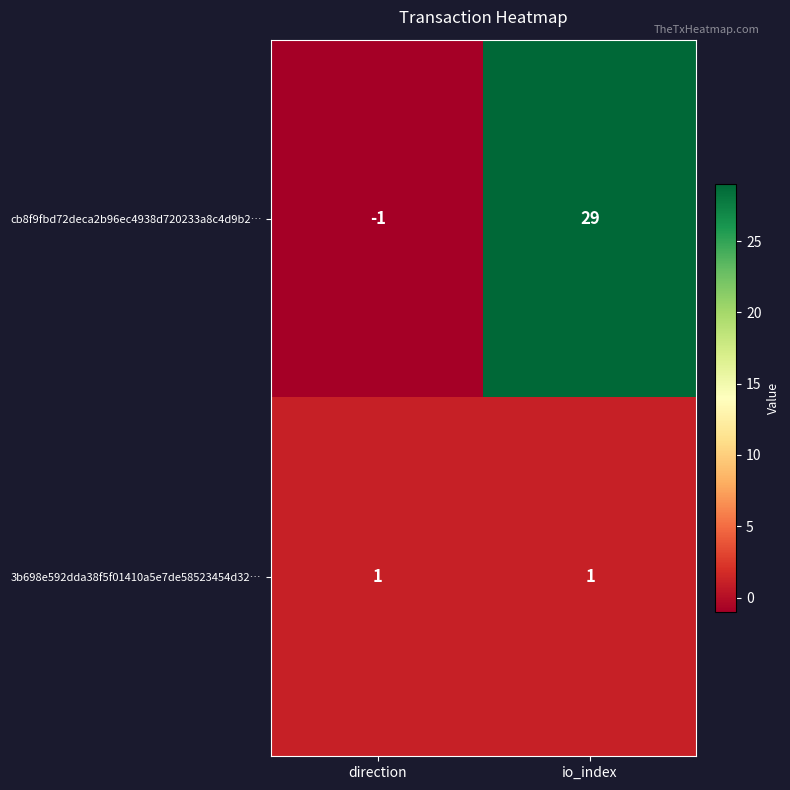

At which label is cb8f9fbd72deca2b96ec4938d720233a8c4d9b2… closest to 14?

direction